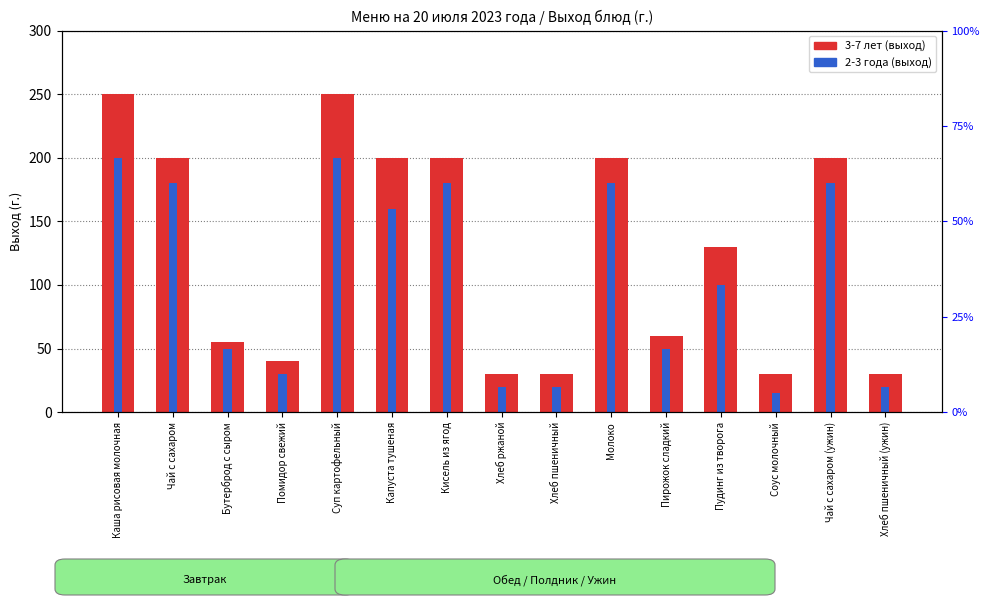

What is the spread (max minus min) of values at Бутерброд с сыром?

5